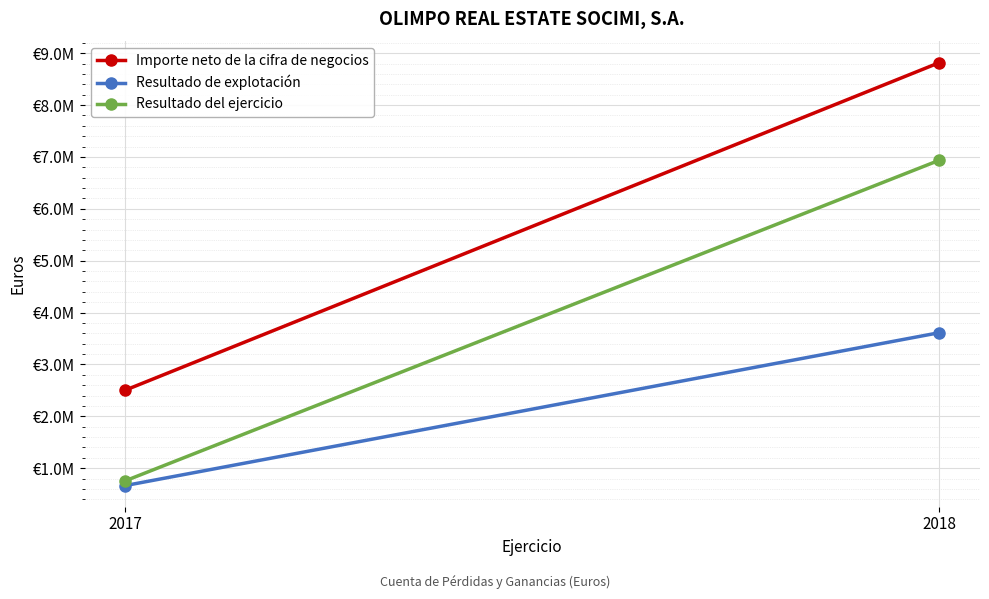

Is it true that Importe neto de la cifra de negocios equals 3388158 at 2018?

False